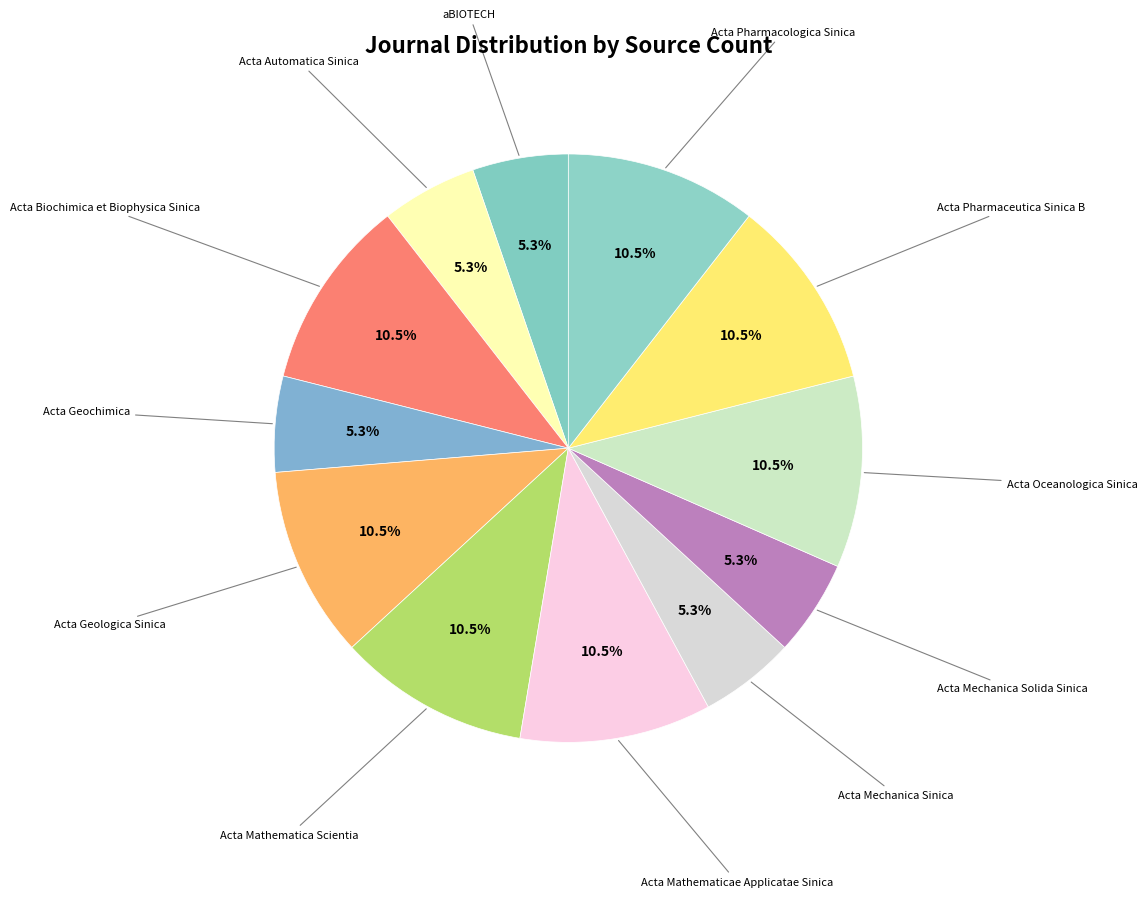

Rank the categories by value from lowest to highest.

aBIOTECH, Acta Automatica Sinica, Acta Geochimica, Acta Mechanica Sinica, Acta Mechanica Solida Sinica, Acta Biochimica et Biophysica Sinica, Acta Geologica Sinica, Acta Mathematica Scientia, Acta Mathematicae Applicatae Sinica, Acta Oceanologica Sinica, Acta Pharmaceutica Sinica B, Acta Pharmacologica Sinica